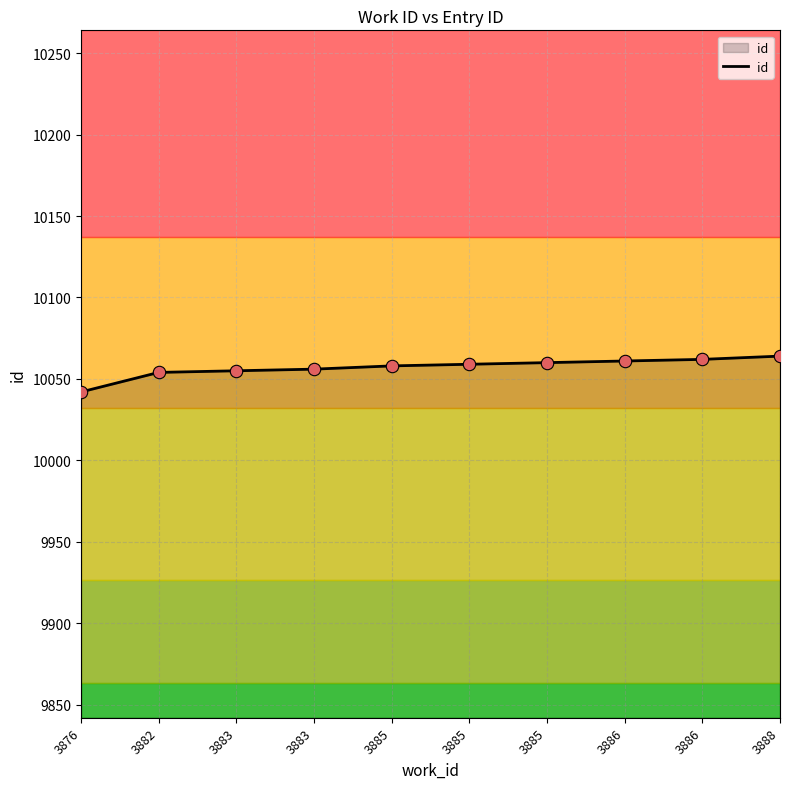

How many lines are shown in the chart?

1